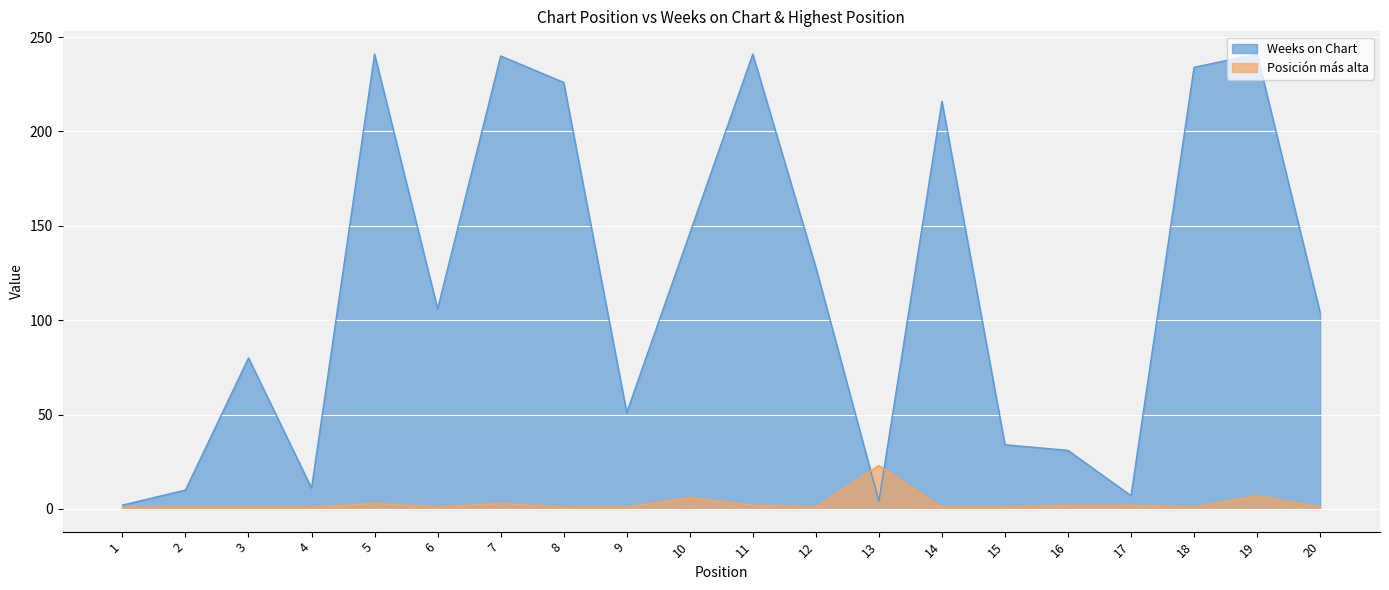

What are all the series names shown in the legend?

Weeks on Chart, Posición más alta